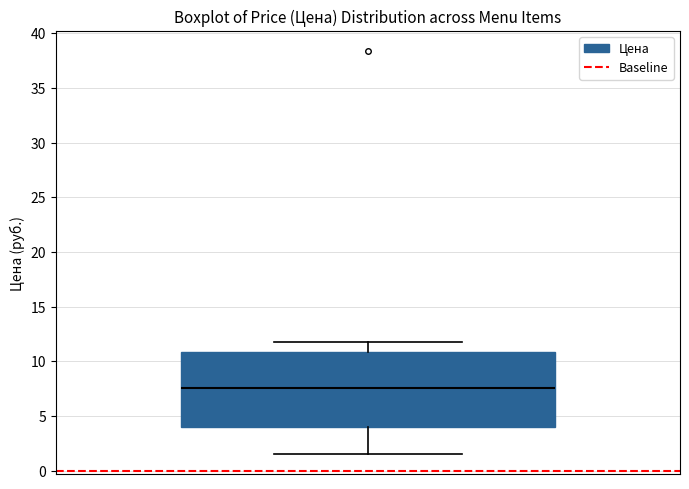

Where is the upper edge of the box on the y-axis? The values are not printed on the chart, so give them approximately, as read against the axis.

11.0